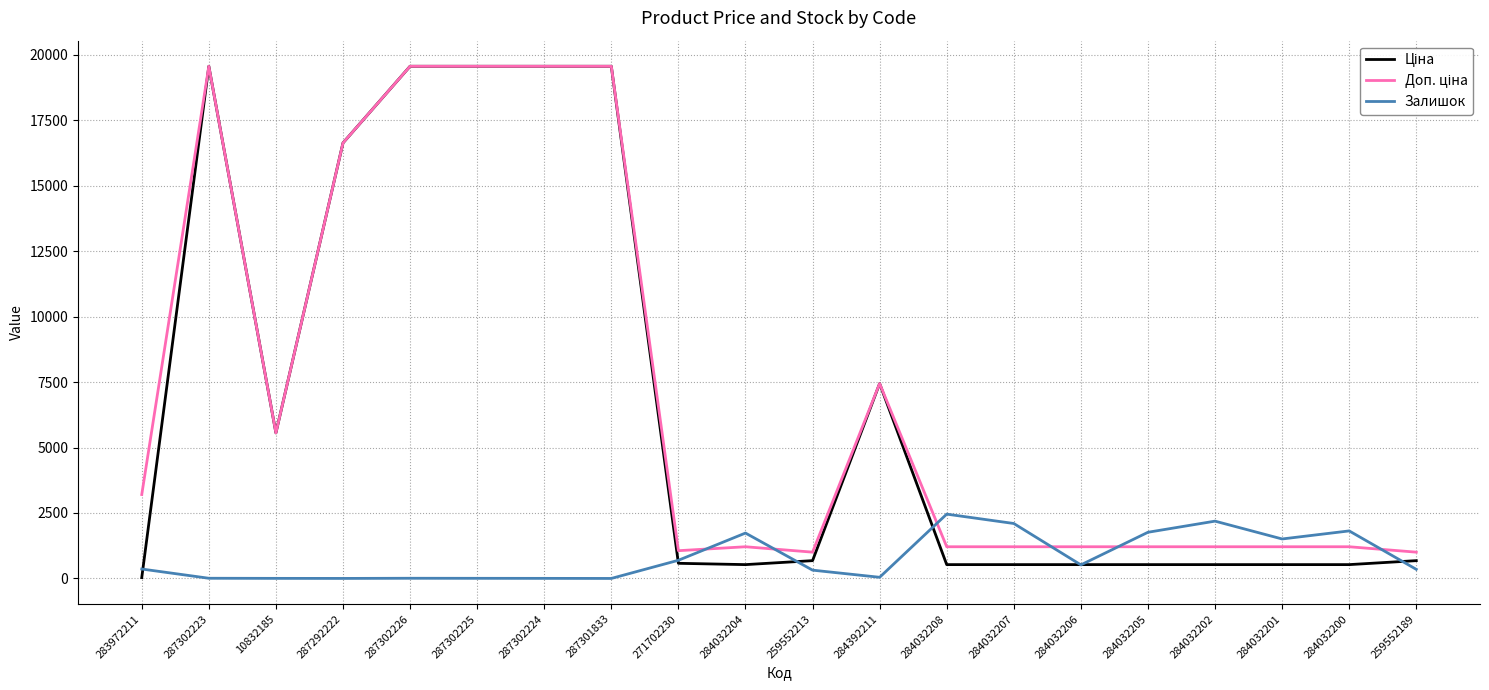

Is it true that Залишок equals 1508.0 at 284032201?

True